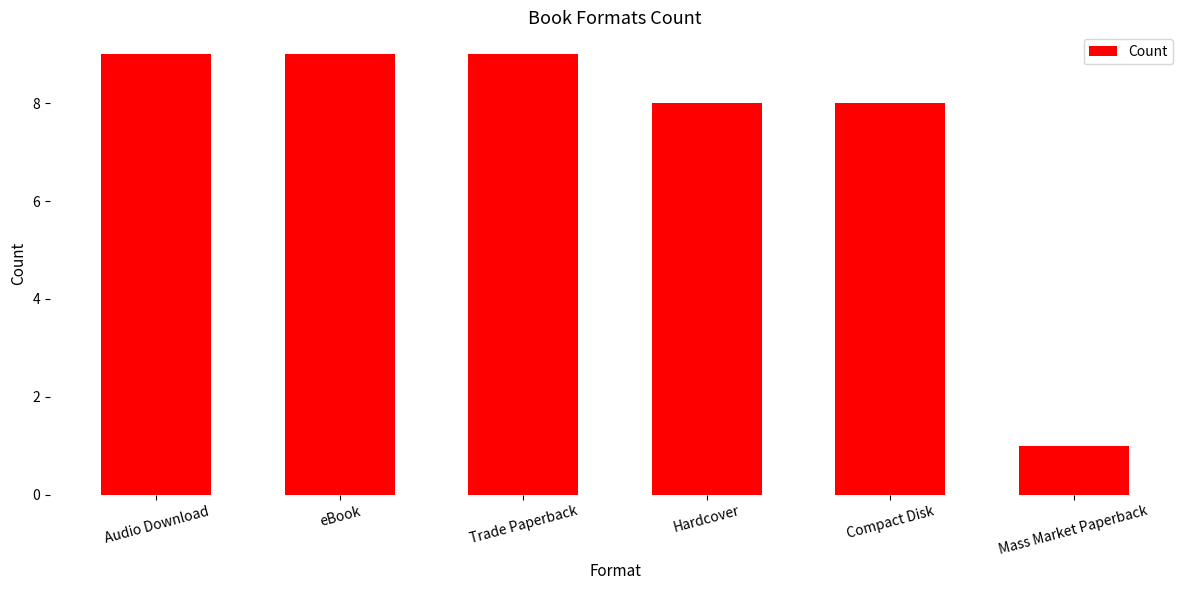

Is it true that the value at Audio Download is 9?

True